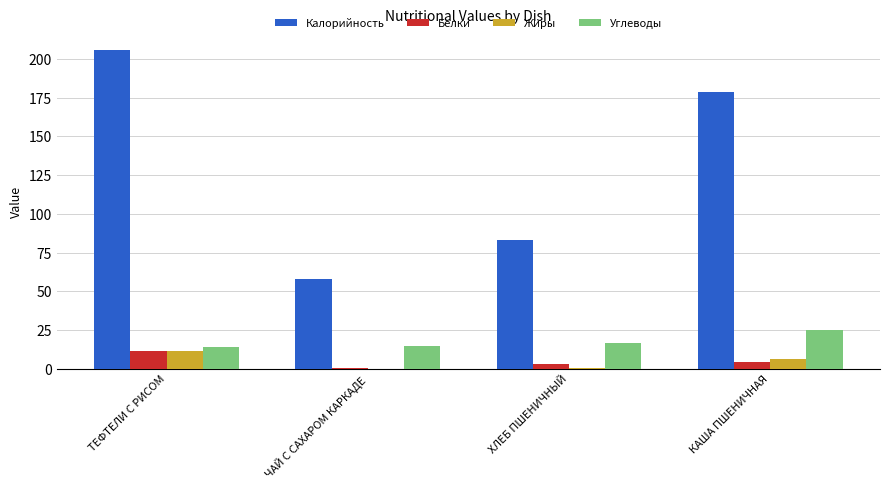

At which label does Калорийность first exceed 178?

ТЕФТЕЛИ С РИСОМ